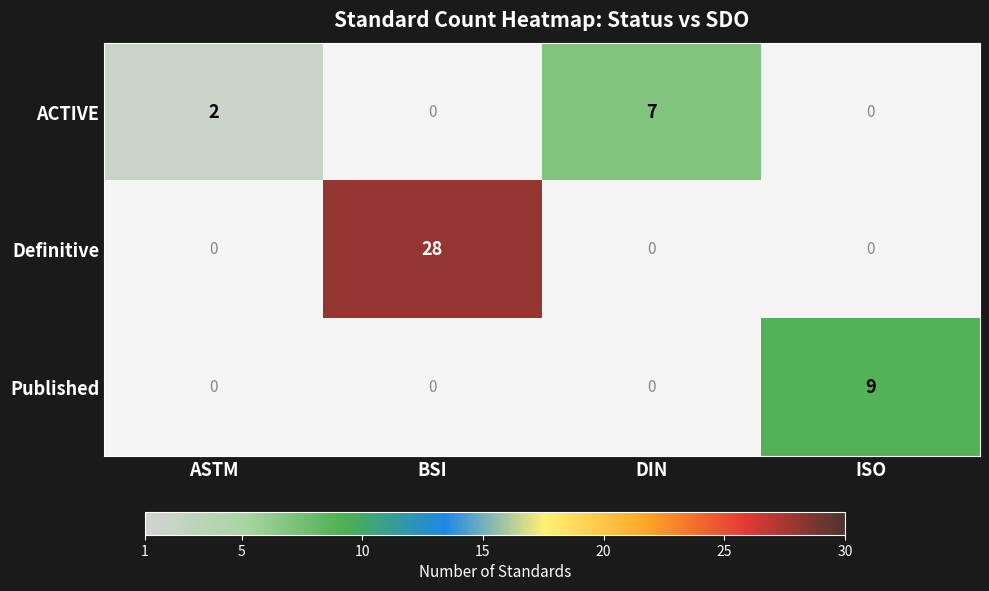

What is the sum of the ACTIVE values at ASTM and DIN?

9